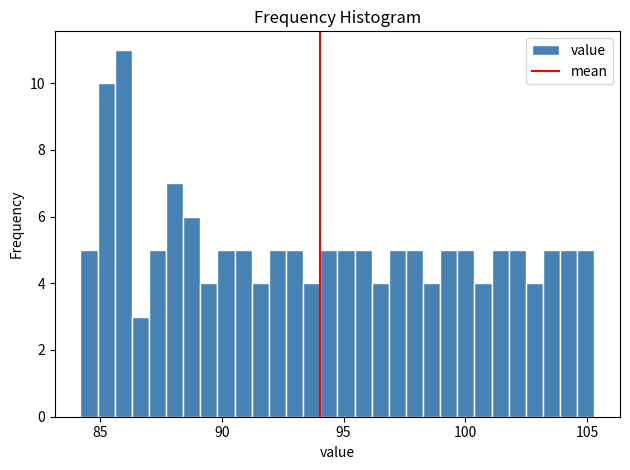

Read against the x-axis, roughly where is the centre of the tallest bar?

86.0